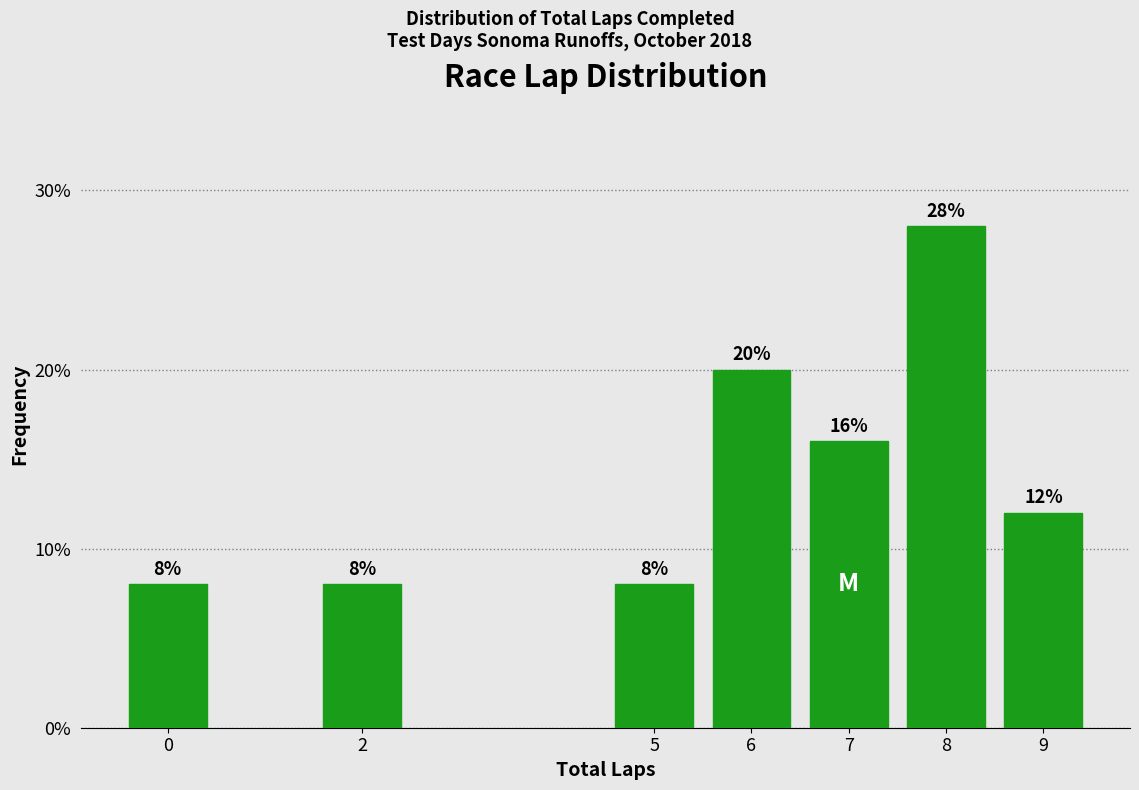

Reading left to right, list all the values displayed in this chart.

0=8.0	2=8.0	5=8.0	6=20.0	7=16.0	8=28.0	9=12.0